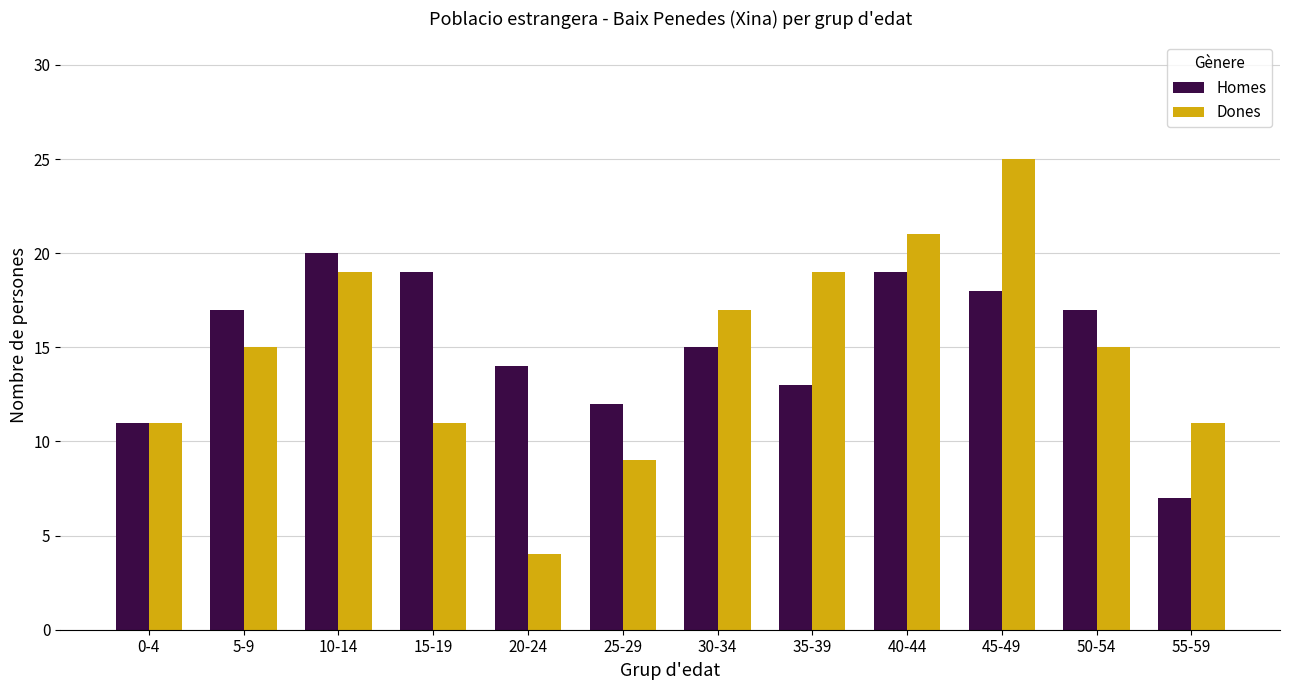

Is the value of Dones at 40-44 greater than the value of Homes at 5-9?

Yes